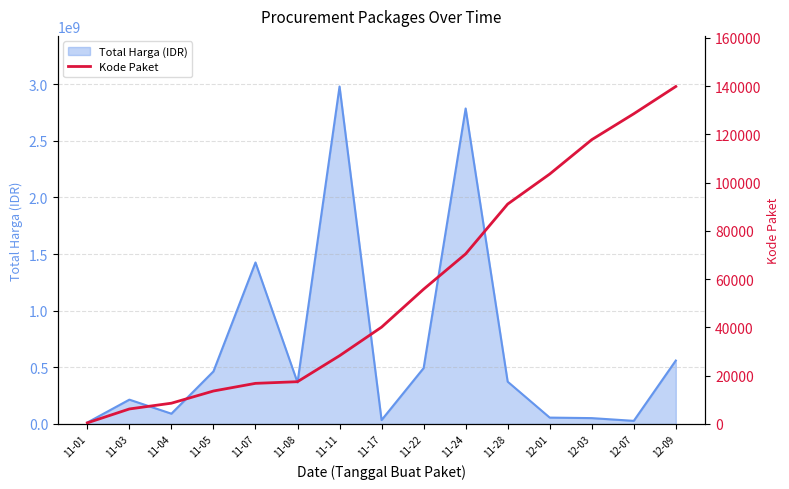

Where is Total Harga (IDR) nearest to the value 1496150870?

11-07